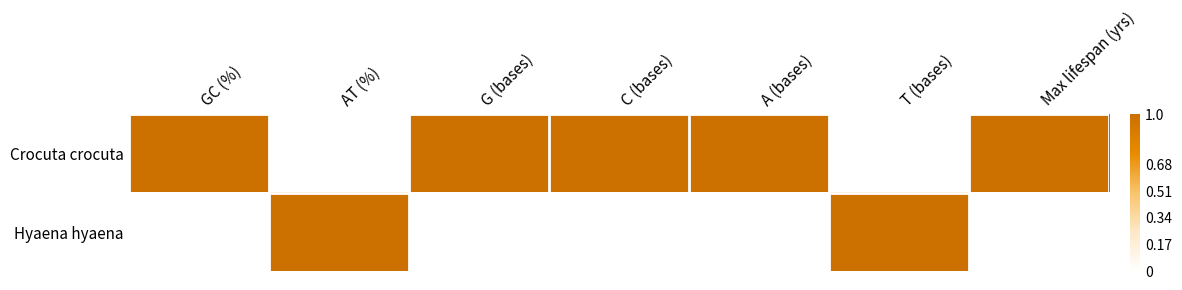

Rank the series at Max lifespan (yrs) from lowest to highest value.

Hyaena hyaena, Crocuta crocuta